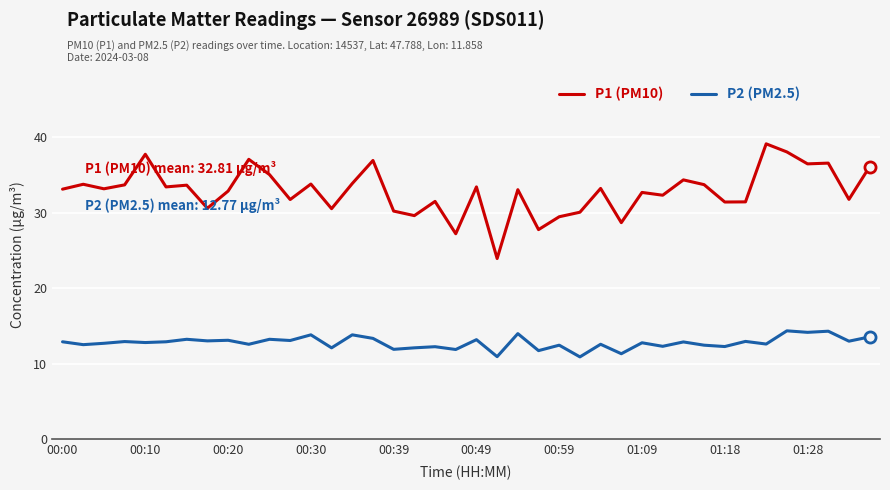

True or false: P2 (PM2.5) and P1 (PM10) intersect in this chart.

False